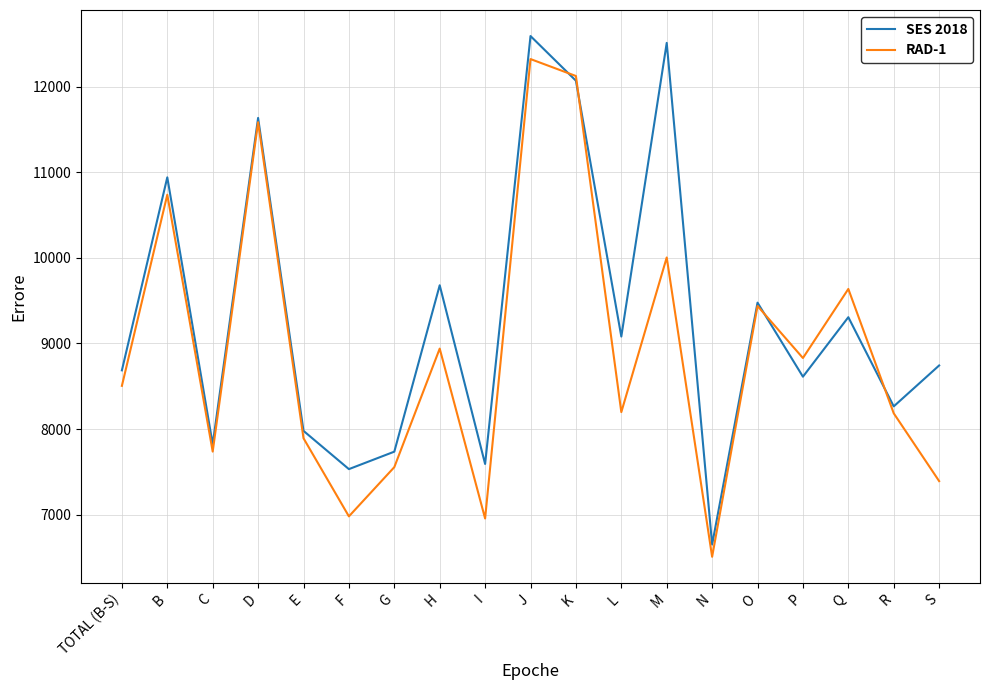

Which series has the largest total across all categories?

SES 2018